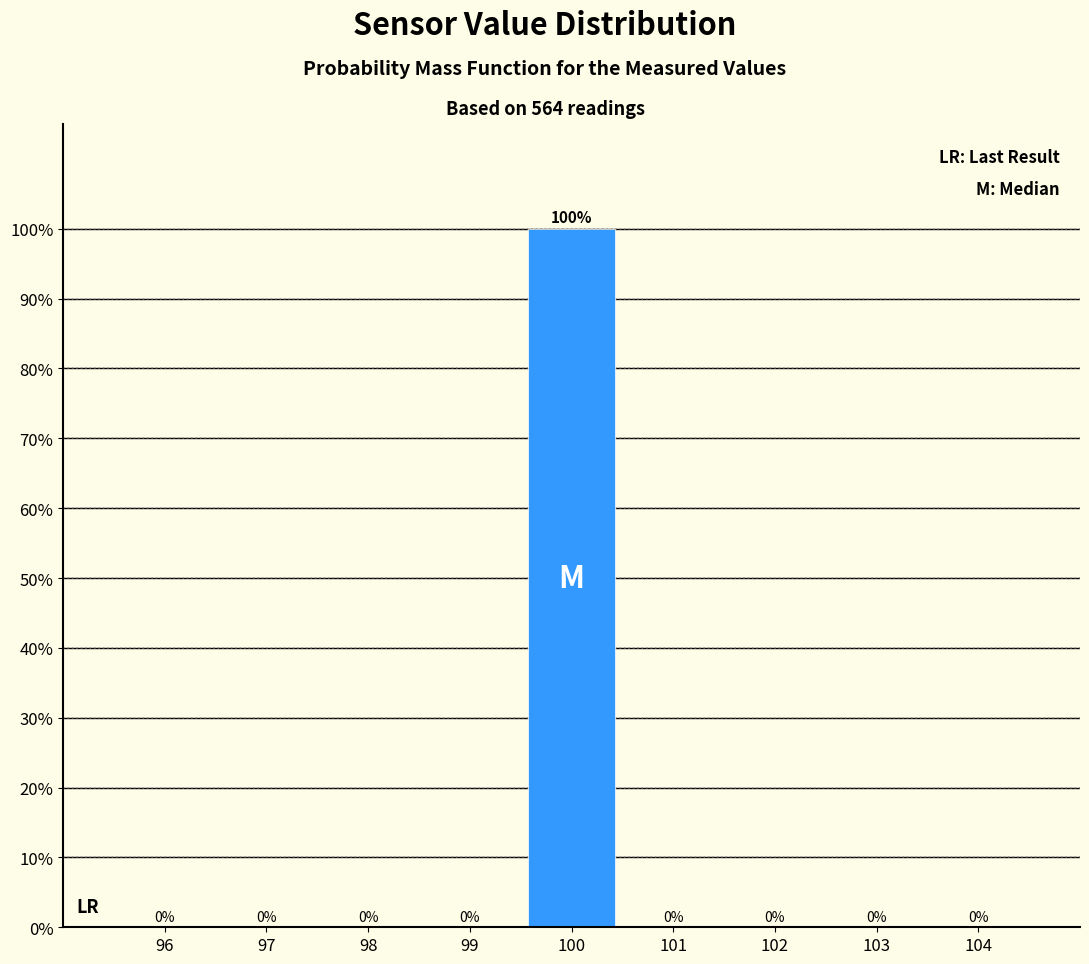

Which range on the x-axis has the tallest bar?

99.5 to 100.5